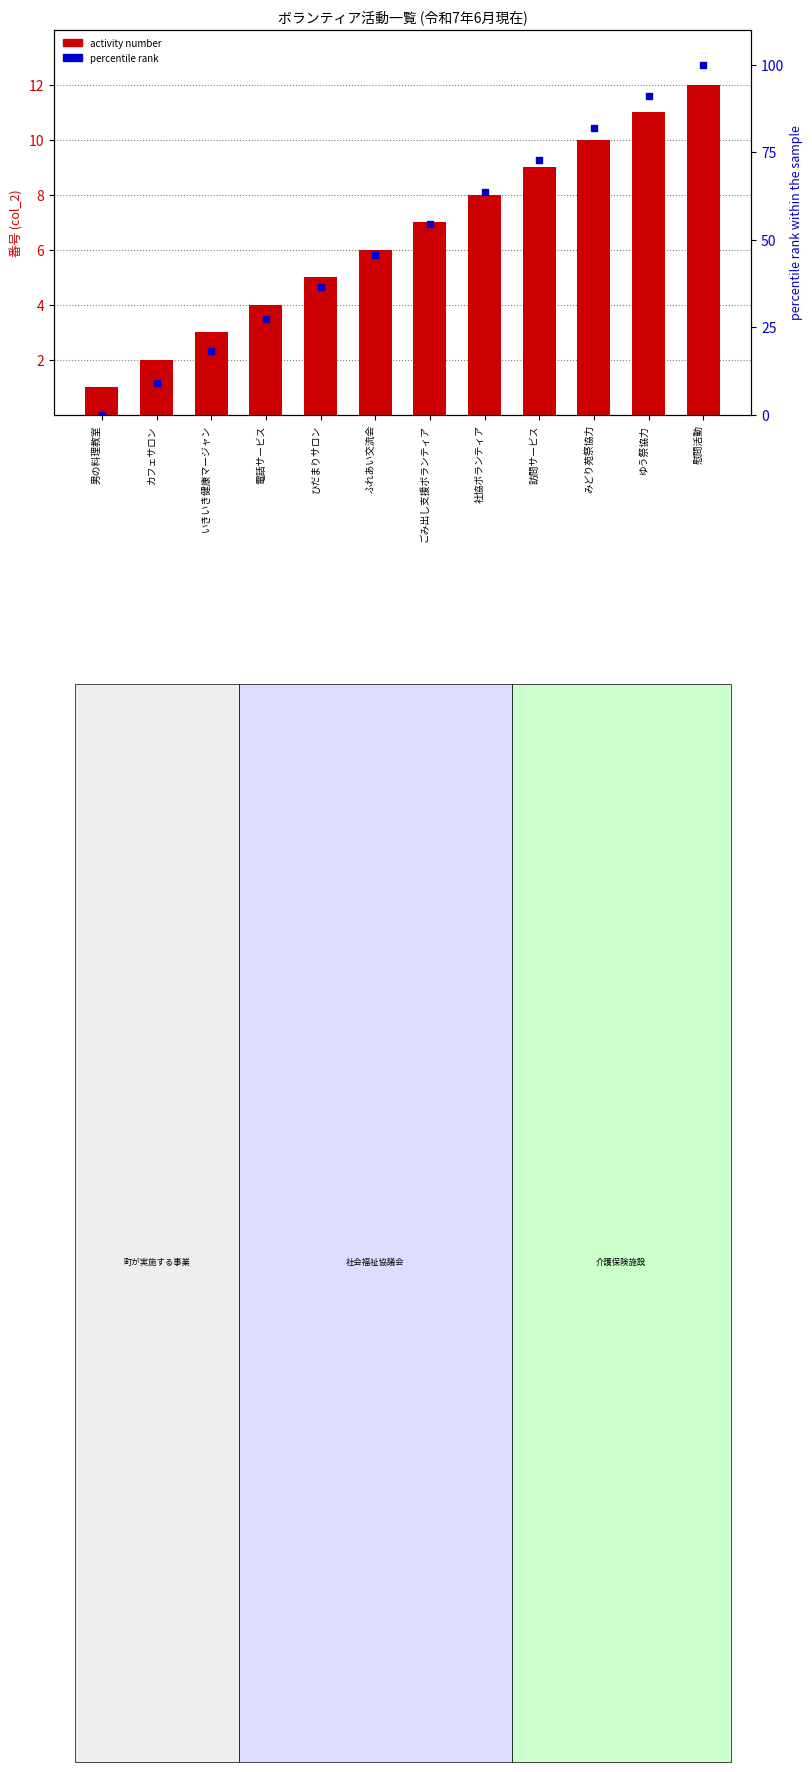

At how many categories does at least one series exceed 19?

9